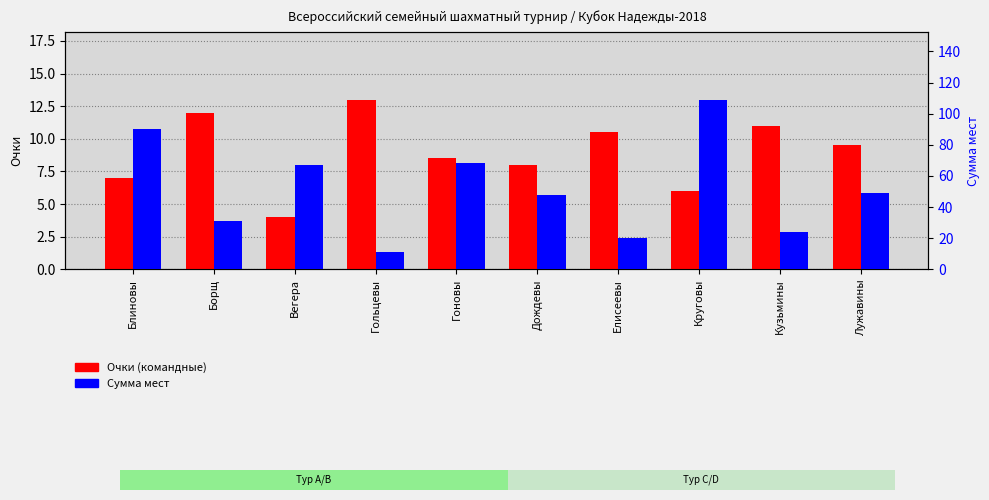

Which series has the largest total across all categories?

Сумма мест